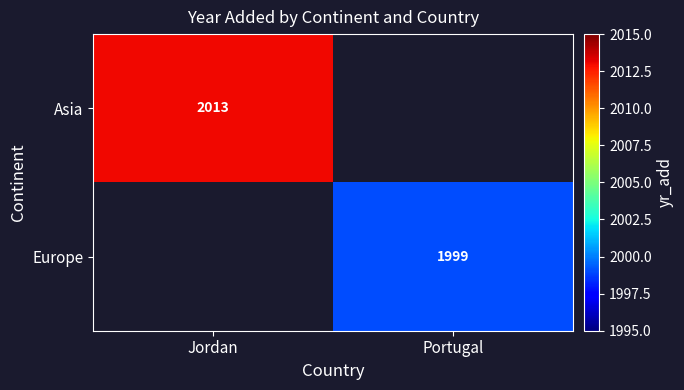

How many data points does each series have?

2